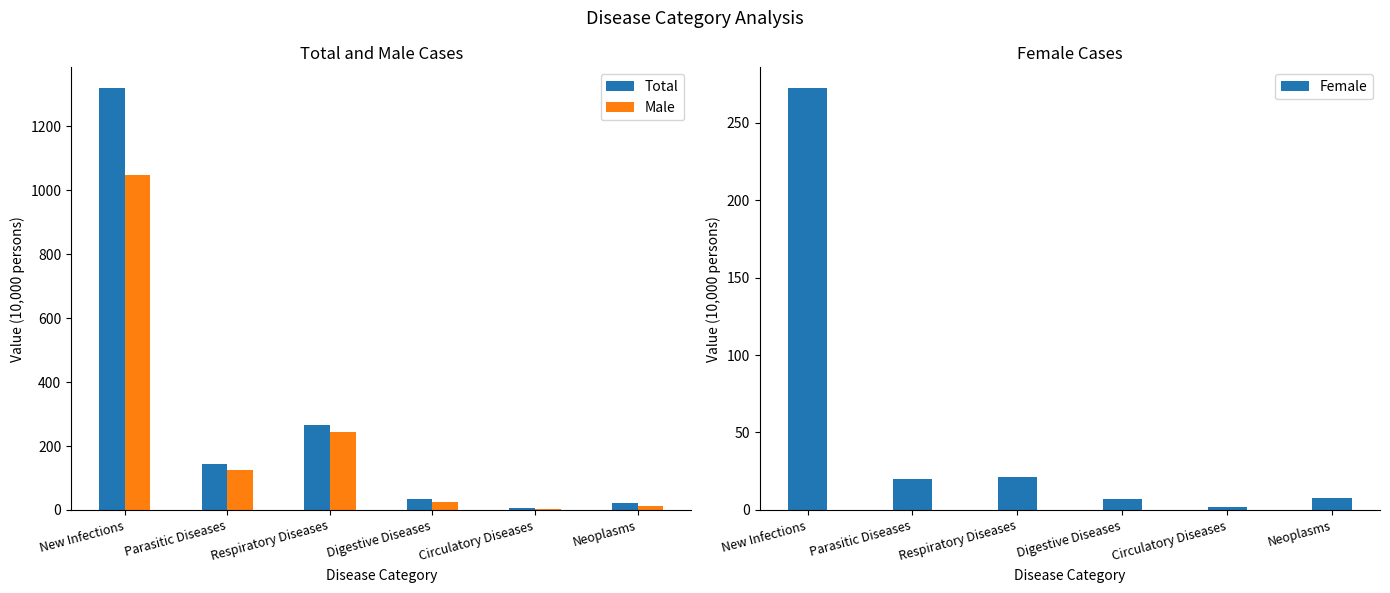

What is the sum of the Total values at Parasitic Diseases and New Infections?

1463.7